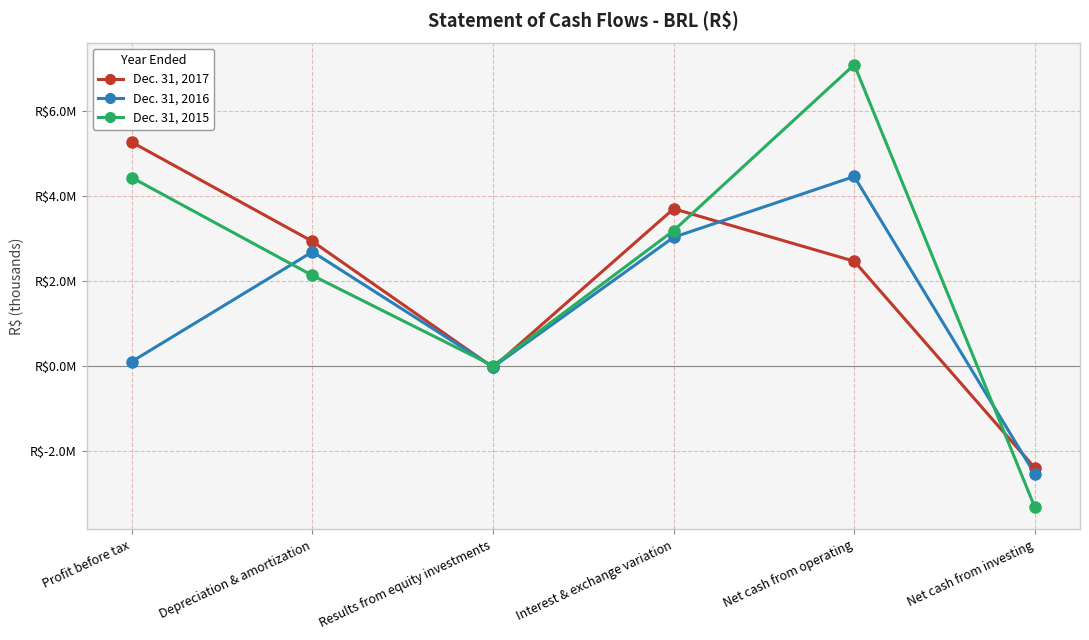

What are all the series names shown in the legend?

Dec. 31, 2017, Dec. 31, 2016, Dec. 31, 2015